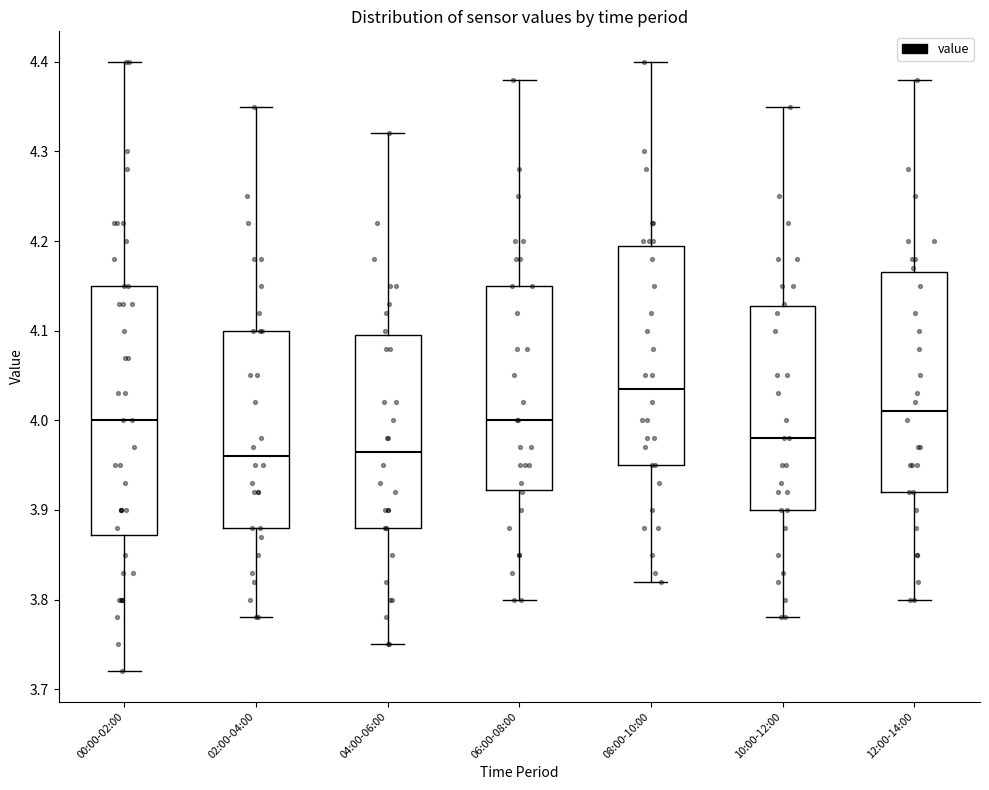

Reading left to right, transcribe this box plot: for each box, give where its median line is, the range the box spans, and where its two whiskers end, as read against the y-axis. The values are not printed on the chart, so give them approximately, as read against the axis.

00:00-02:00: median 4.00, box 3.87 to 4.15, whiskers 3.72 to 4.40
02:00-04:00: median 3.96, box 3.88 to 4.10, whiskers 3.78 to 4.35
04:00-06:00: median 3.97, box 3.88 to 4.10, whiskers 3.75 to 4.32
06:00-08:00: median 4.00, box 3.92 to 4.15, whiskers 3.80 to 4.38
08:00-10:00: median 4.04, box 3.95 to 4.20, whiskers 3.82 to 4.40
10:00-12:00: median 3.98, box 3.90 to 4.13, whiskers 3.78 to 4.35
12:00-14:00: median 4.01, box 3.92 to 4.17, whiskers 3.80 to 4.38